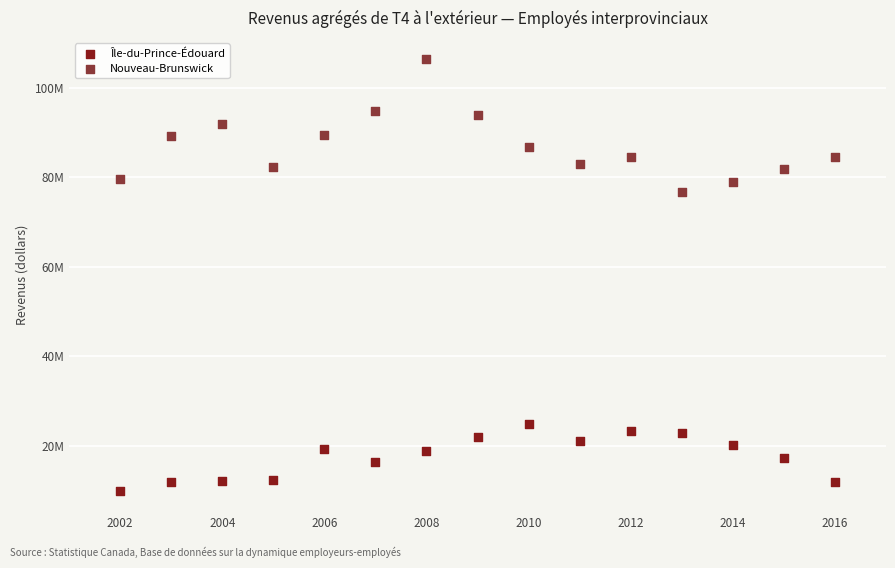

Which series reaches the maximum Y coordinate?

Nouveau-Brunswick